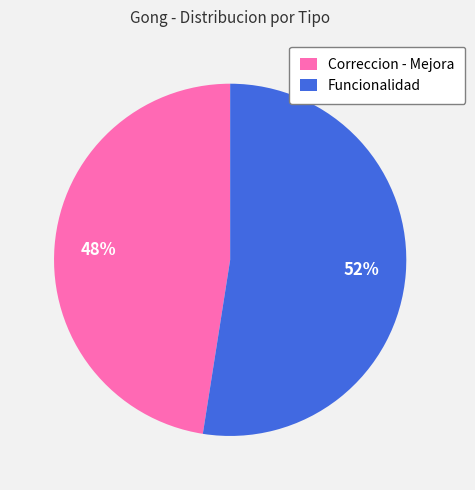

Do Correccion - Mejora and Funcionalidad together represent more than half of the pie?

Yes